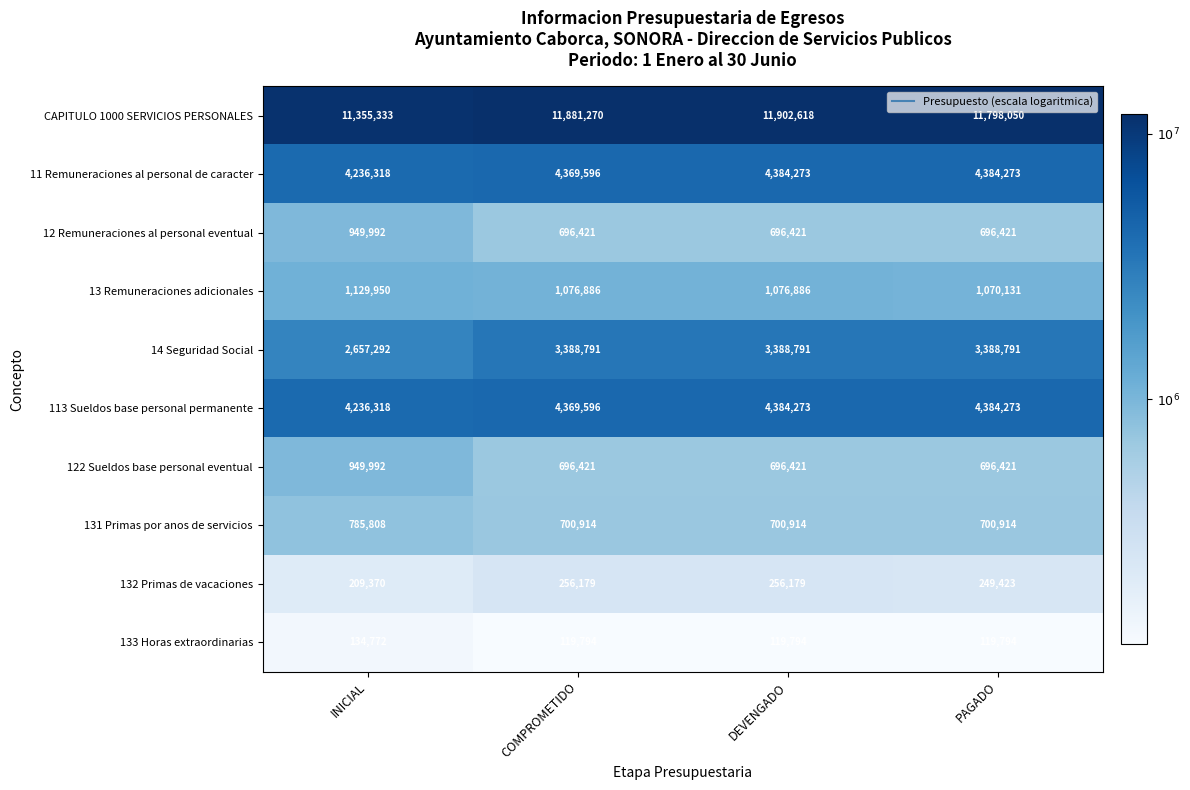

Where does the 13 Remuneraciones adicionales series first go above 1076886?

INICIAL